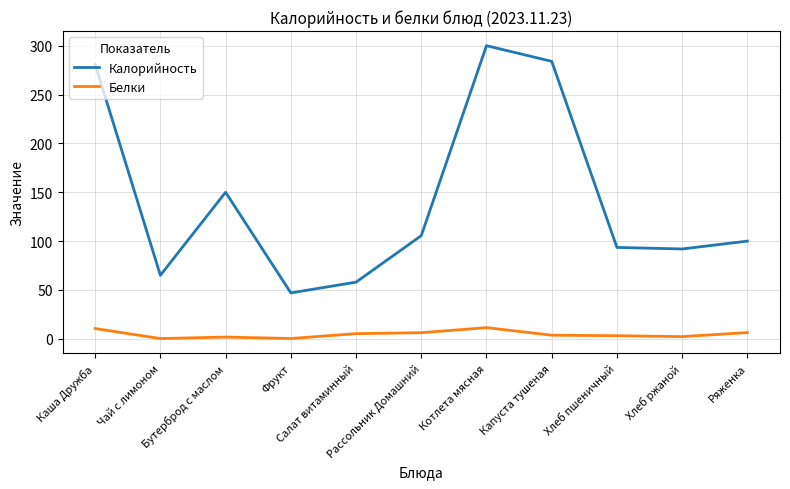

What is the maximum value shown in the chart?

300.0